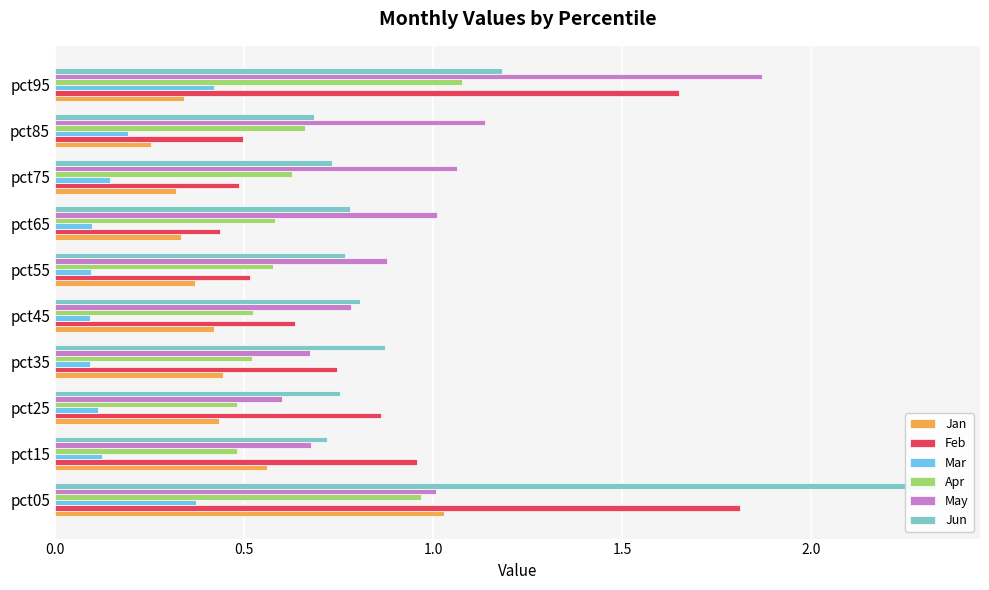

Does the chart contain stacked bars?

No